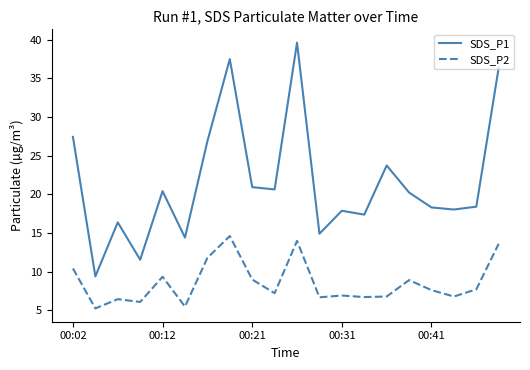

True or false: SDS_P1 and SDS_P2 intersect in this chart.

False